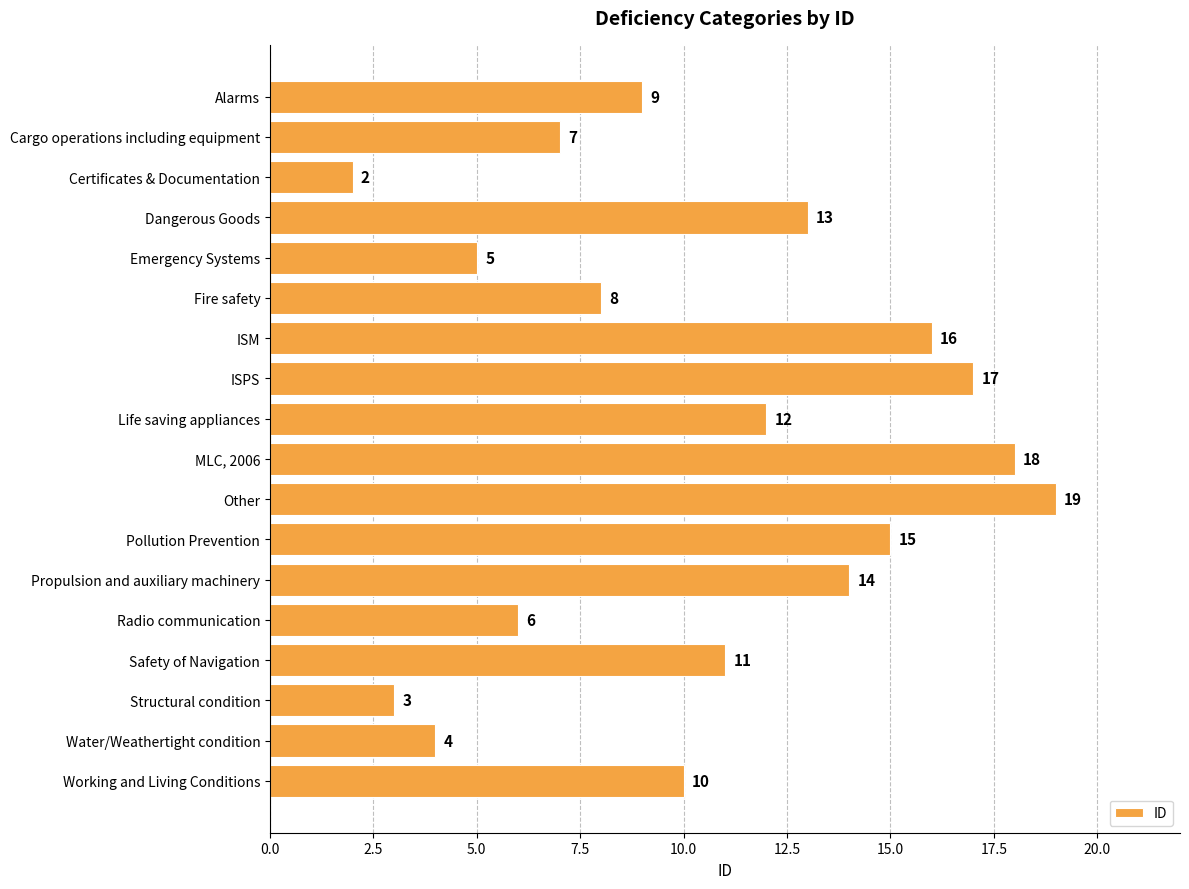

List the labels in order of value, smallest first.

Certificates & Documentation, Structural condition, Water/Weathertight condition, Emergency Systems, Radio communication, Cargo operations including equipment, Fire safety, Alarms, Working and Living Conditions, Safety of Navigation, Life saving appliances, Dangerous Goods, Propulsion and auxiliary machinery, Pollution Prevention, ISM, ISPS, MLC, 2006, Other